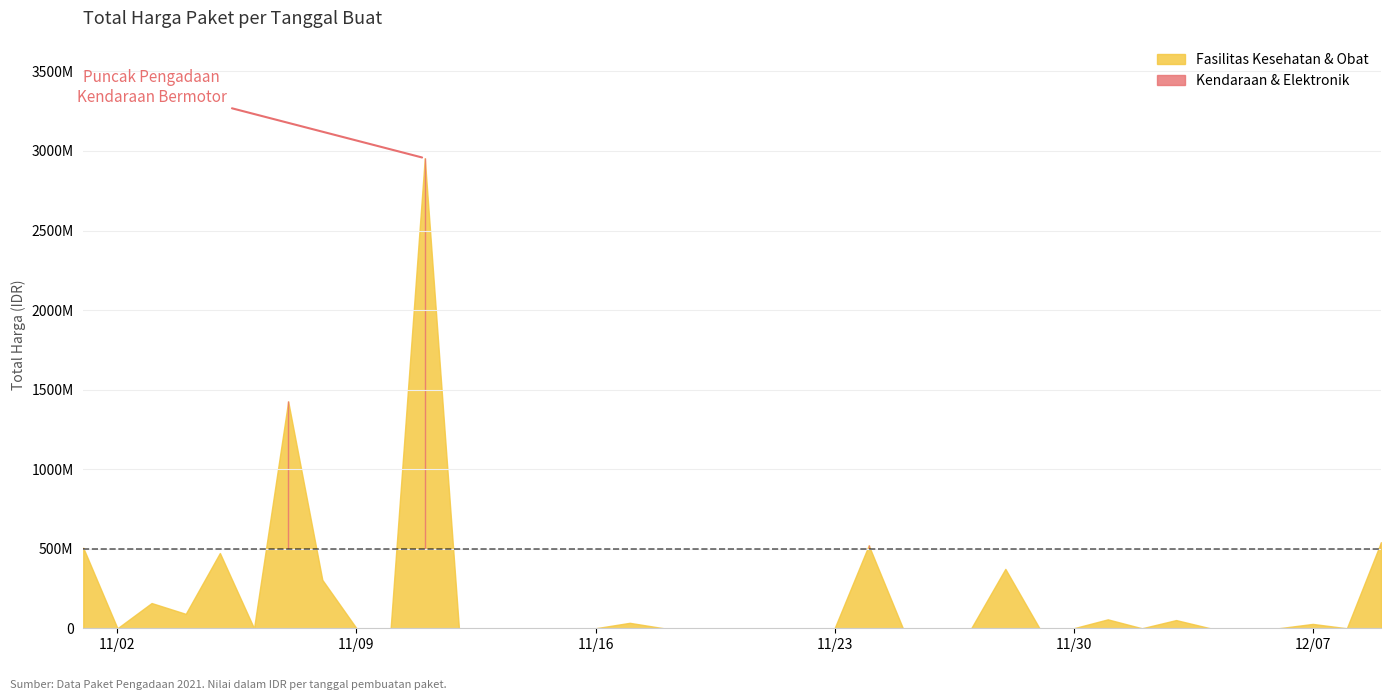

Does the chart display data point markers on the line(s)?

No